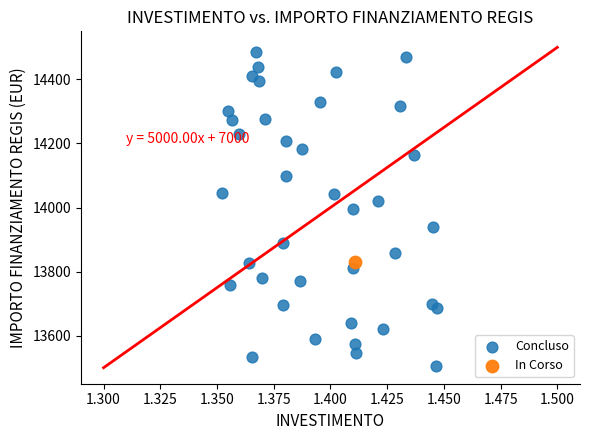

What are all the series names shown in the legend?

Concluso, In Corso